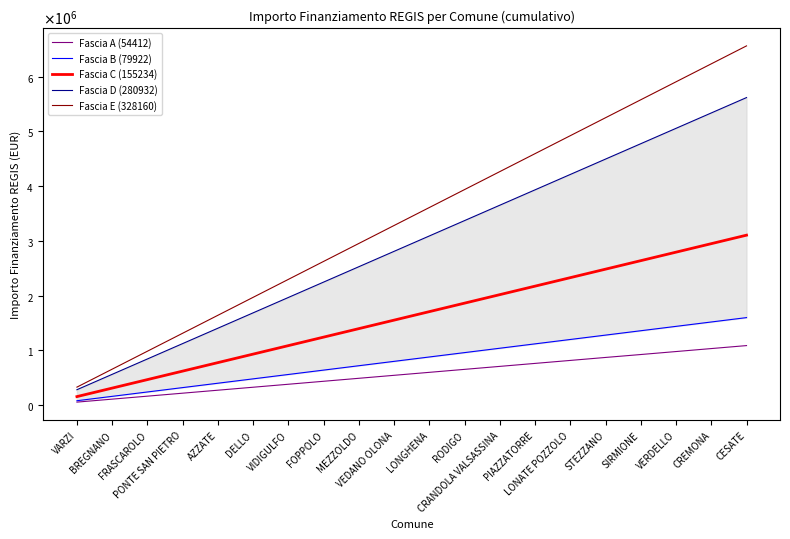

Which has a higher value, PIAZZATORRE or CESATE?

CESATE